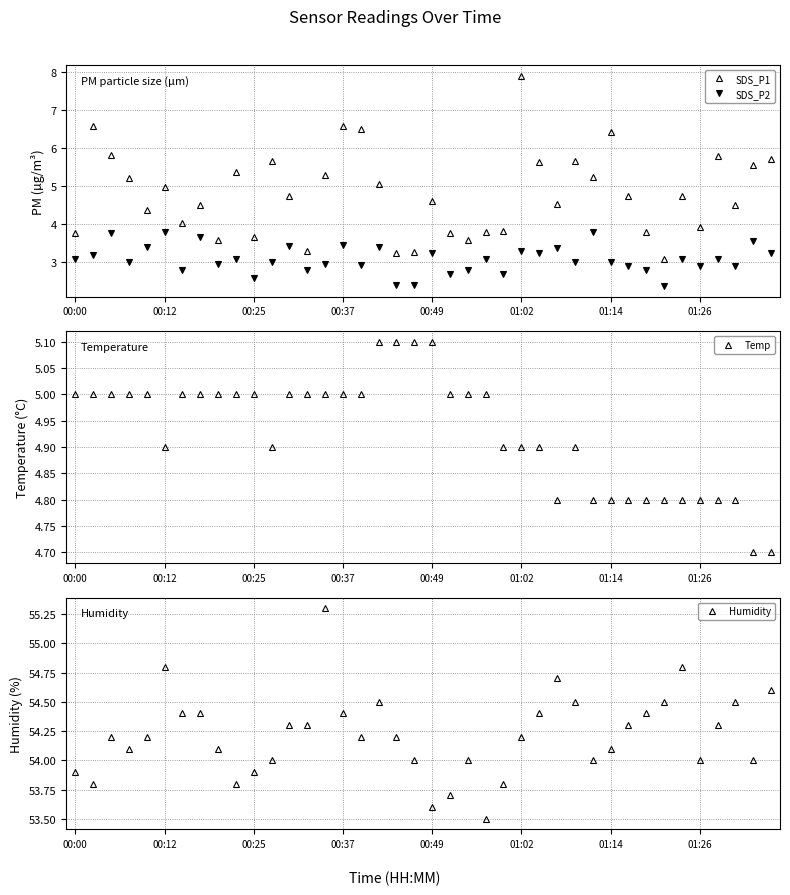

What is the minimum value shown in the chart?

2.4